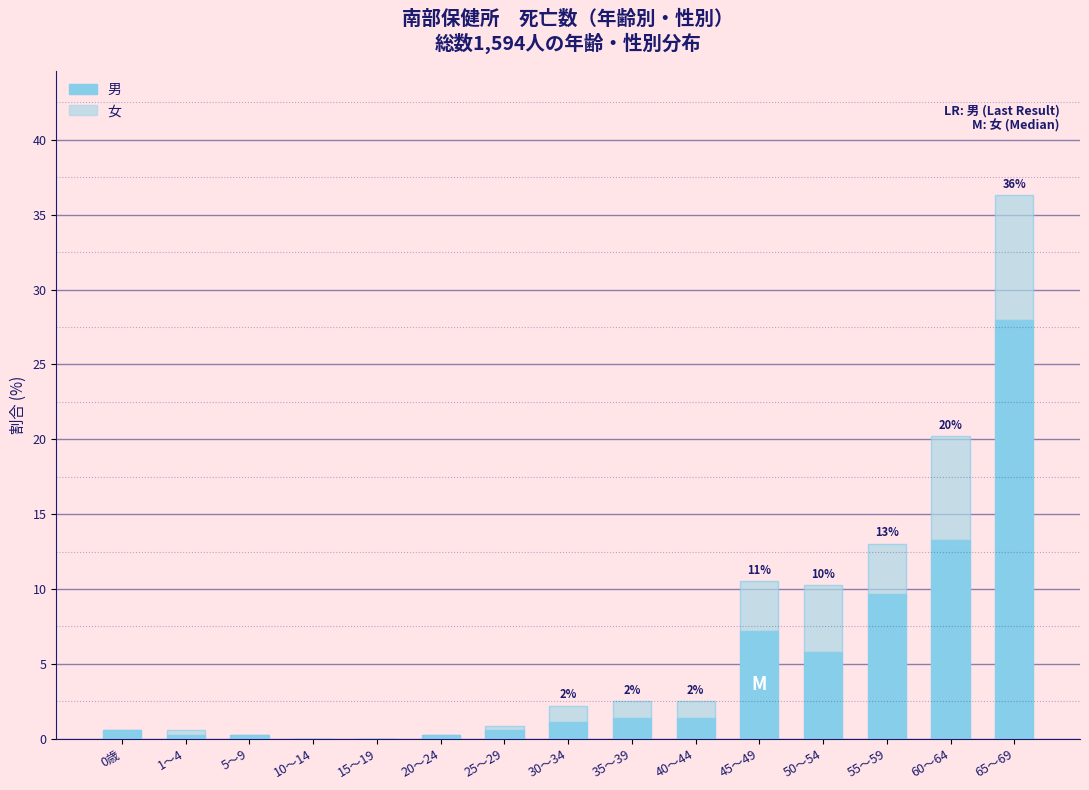

Are the bars horizontal?

No